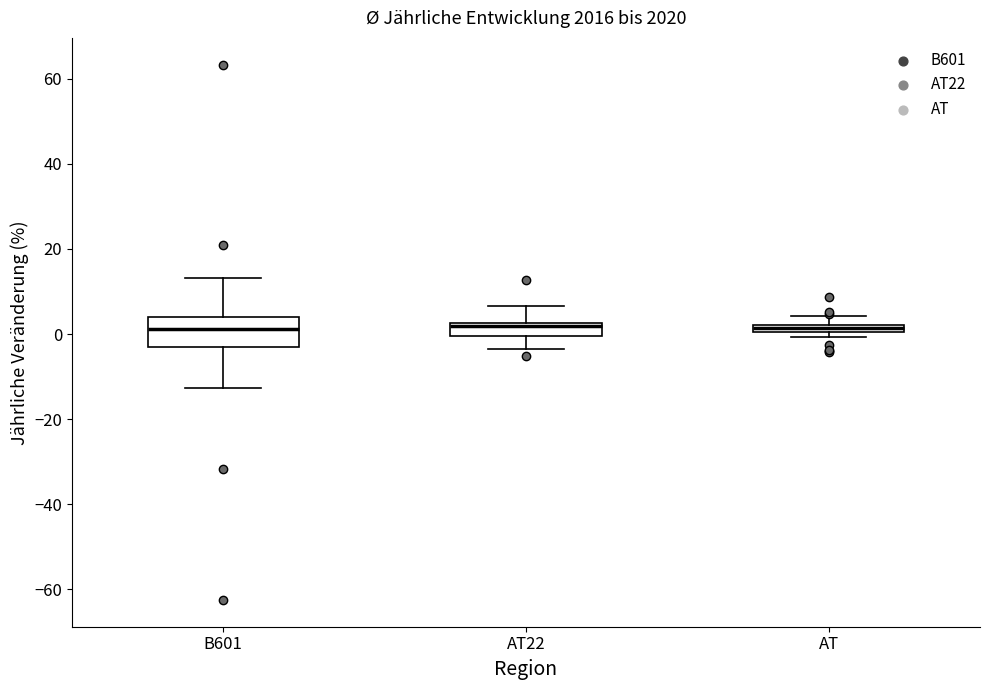

Comparing the boxes themselves (not the whiskers), which one is the tallest?

B601